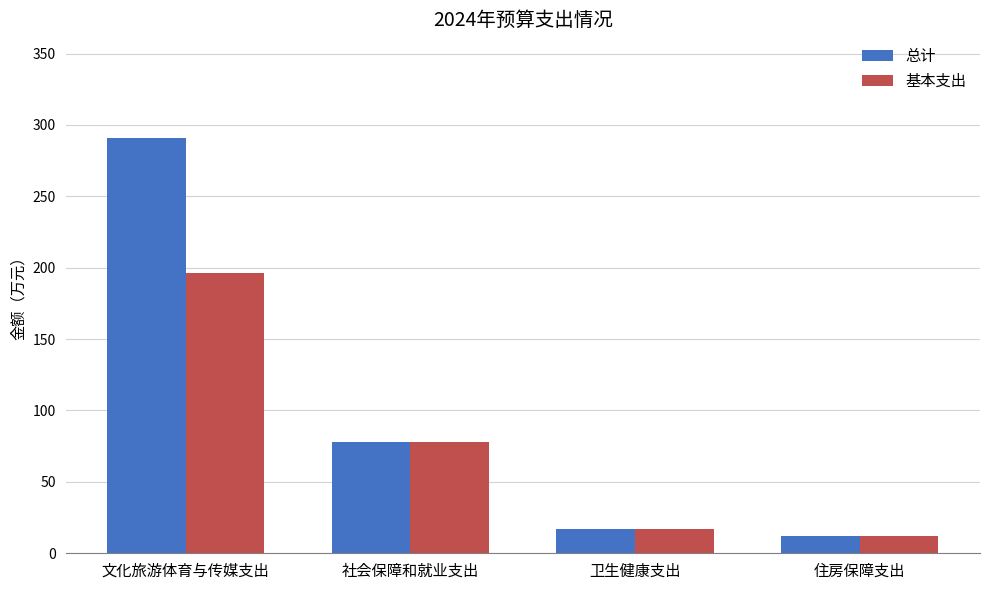

What is the label of the 2nd bar from the right?

卫生健康支出